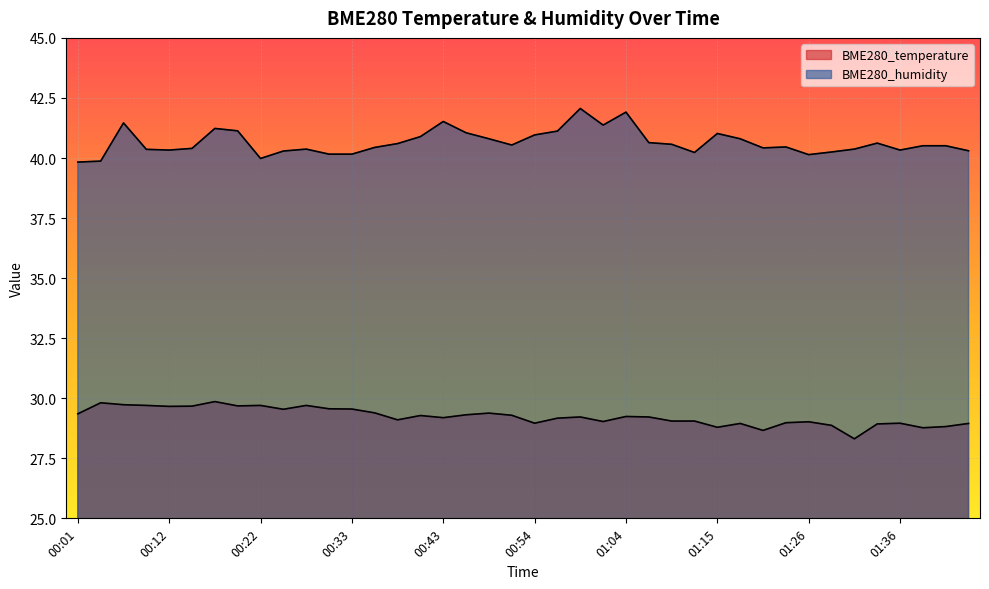

Rank the series at 01:29 from highest to lowest value.

BME280_humidity, BME280_temperature